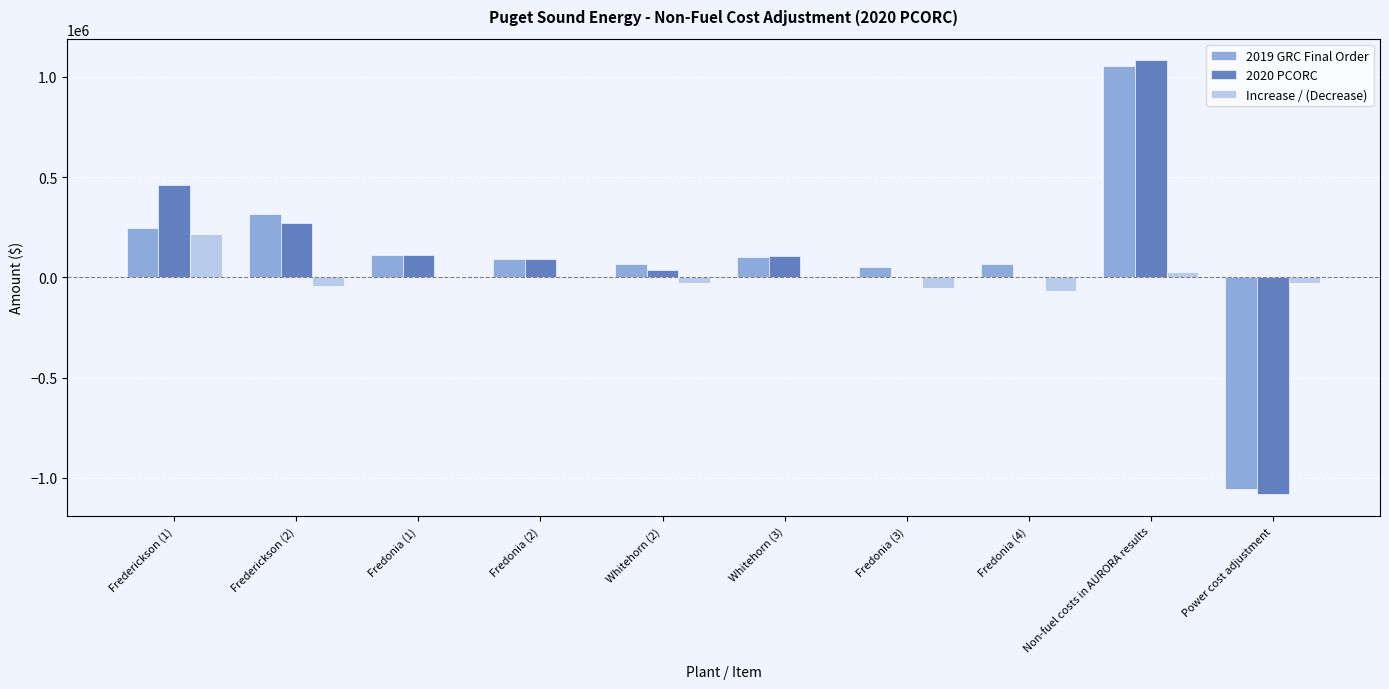

What is the greatest value displayed?

1081335.2